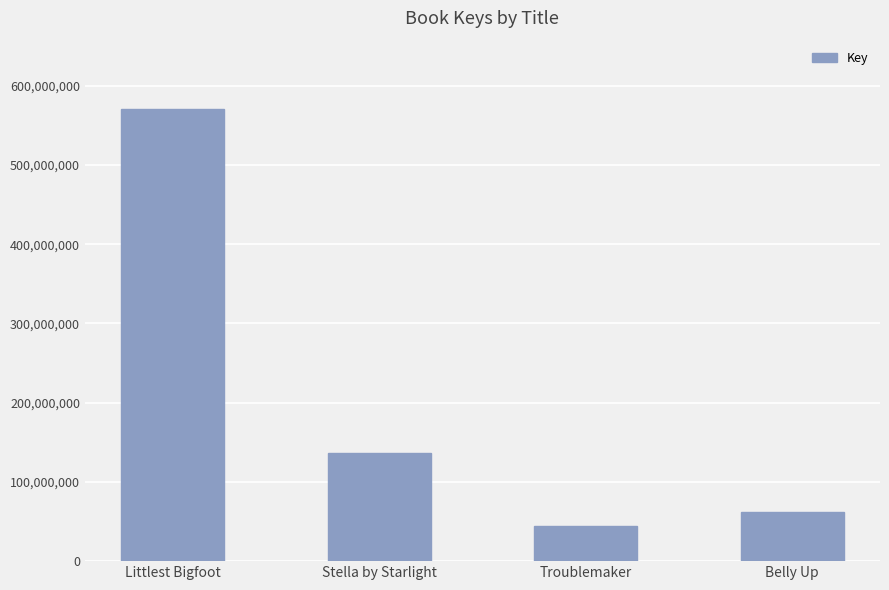

The value at Troublemaker is 74578552. True or false?

False